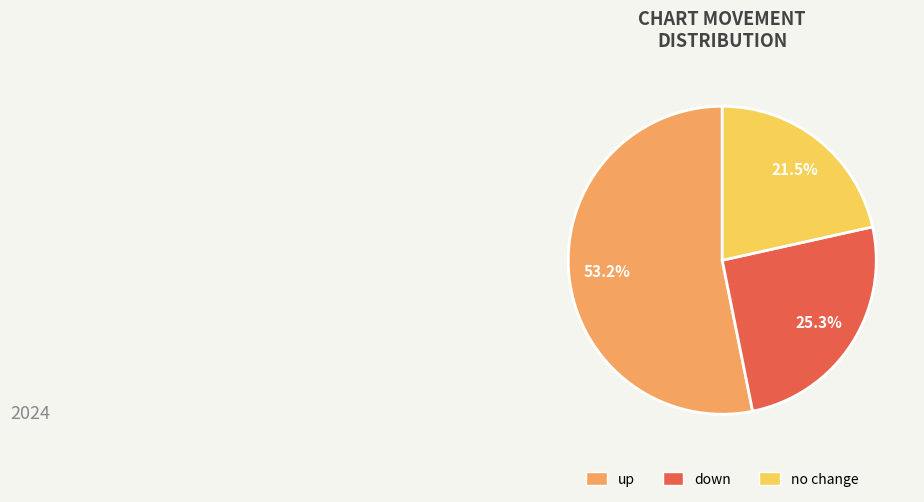

Does any single category account for the majority?

Yes